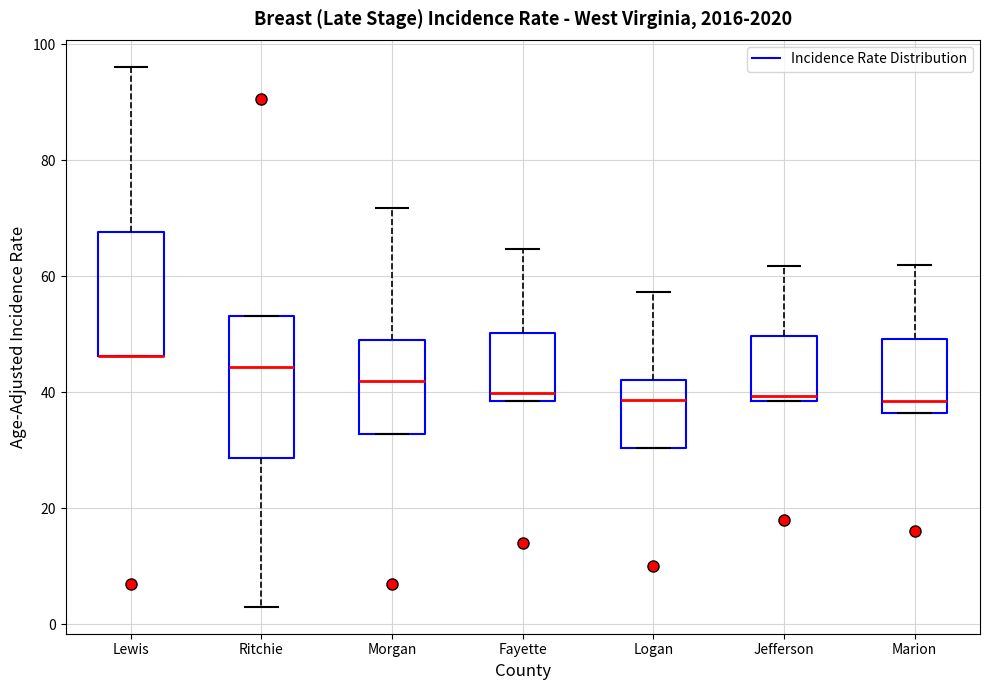

Comparing the boxes themselves (not the whiskers), which one is the tallest?

Ritchie